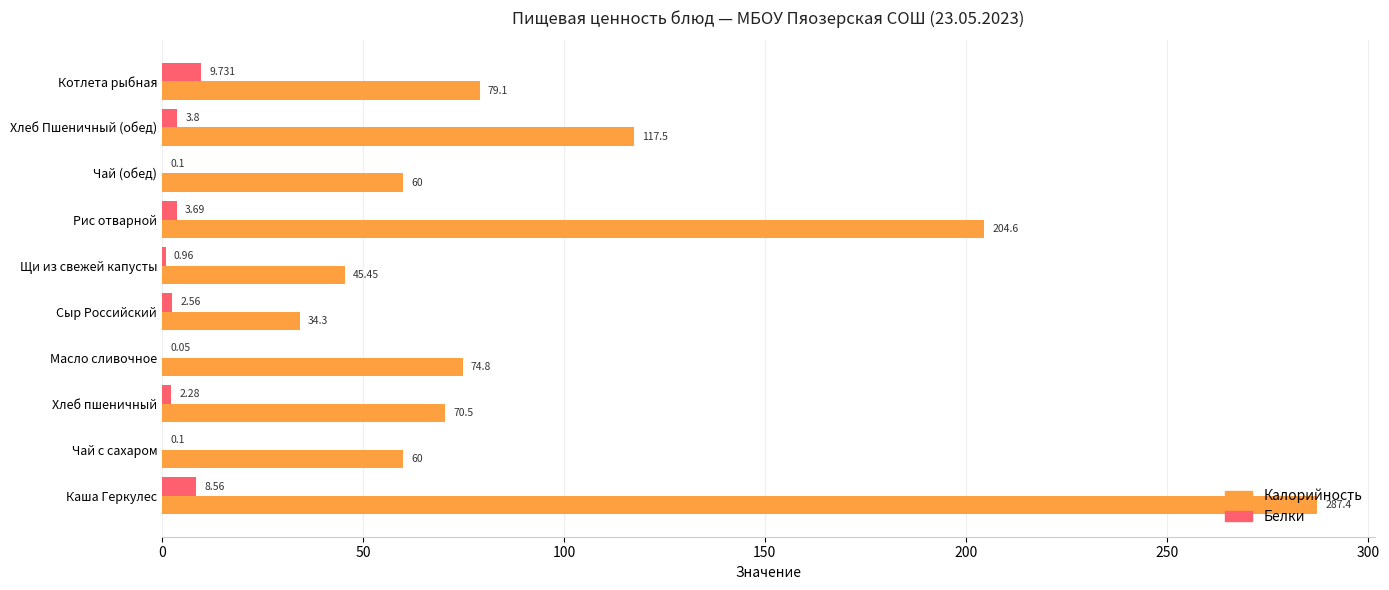

What are all the series names shown in the legend?

Калорийность, Белки